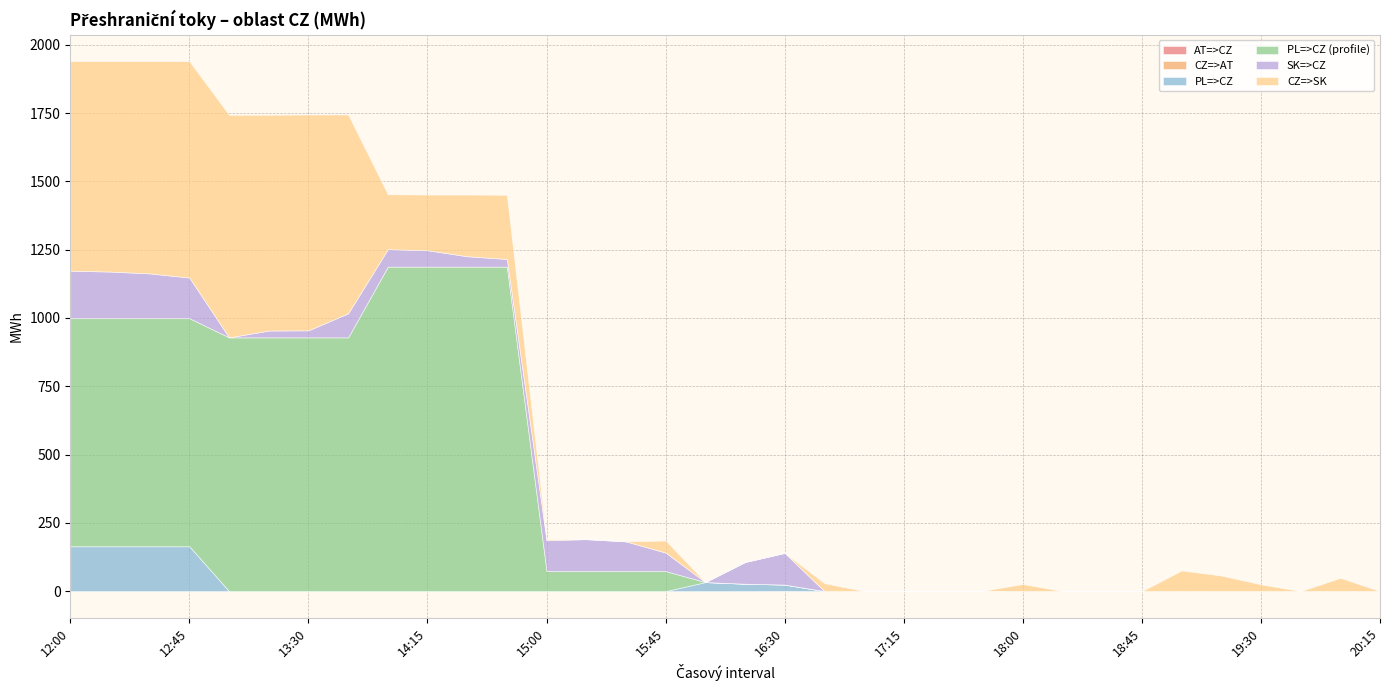

Between 16:00 and 18:15, which is larger?

16:00